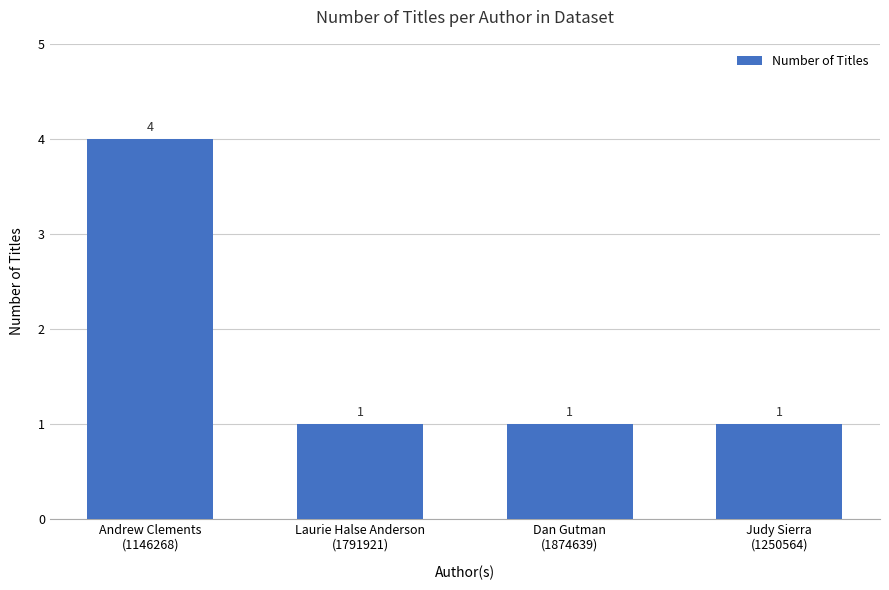

Reading left to right, extract all data points from this chart.

Andrew Clements
(1146268)=4	Laurie Halse Anderson
(1791921)=1	Dan Gutman
(1874639)=1	Judy Sierra
(1250564)=1